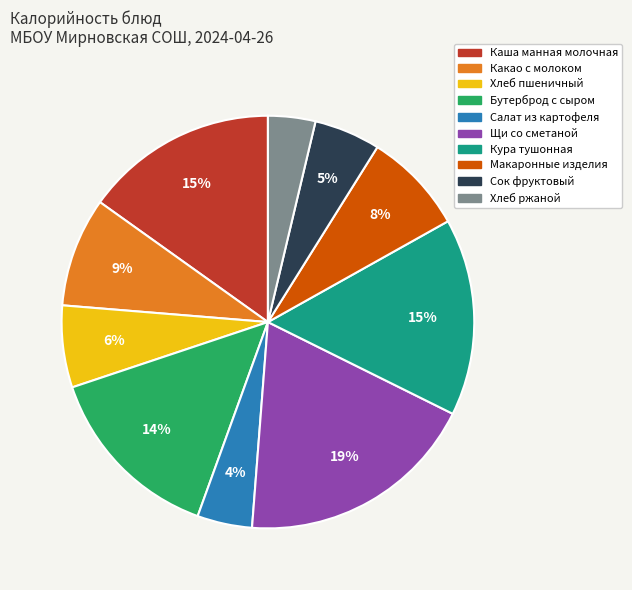

The Щи со сметаной slice represents 19% of the pie. True or false?

True